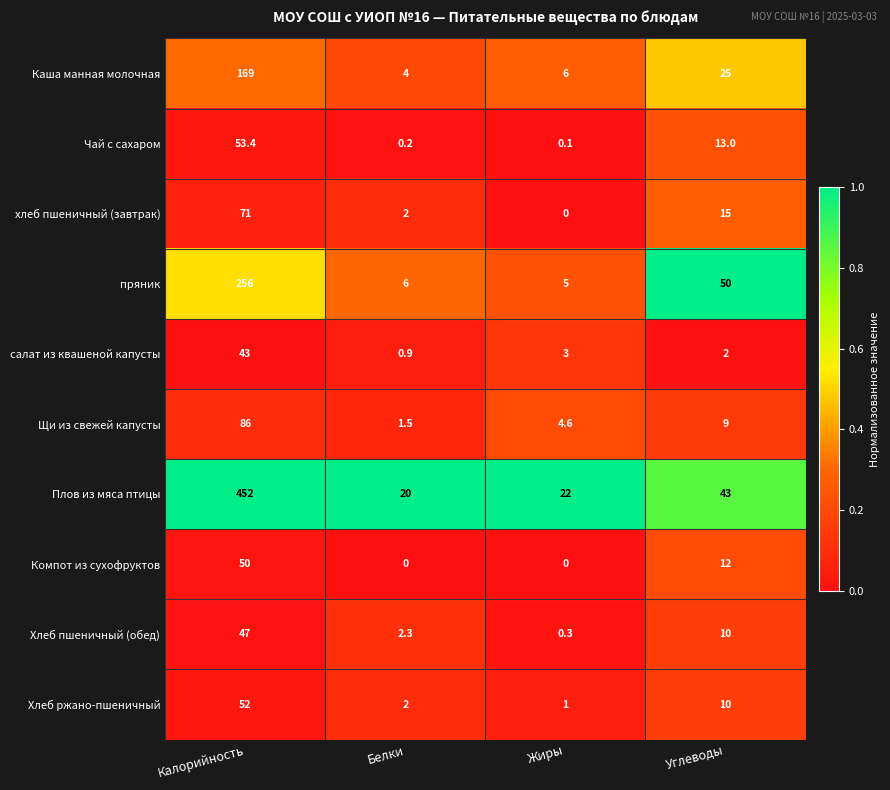

At which category is the sum across all series the highest?

Калорийность